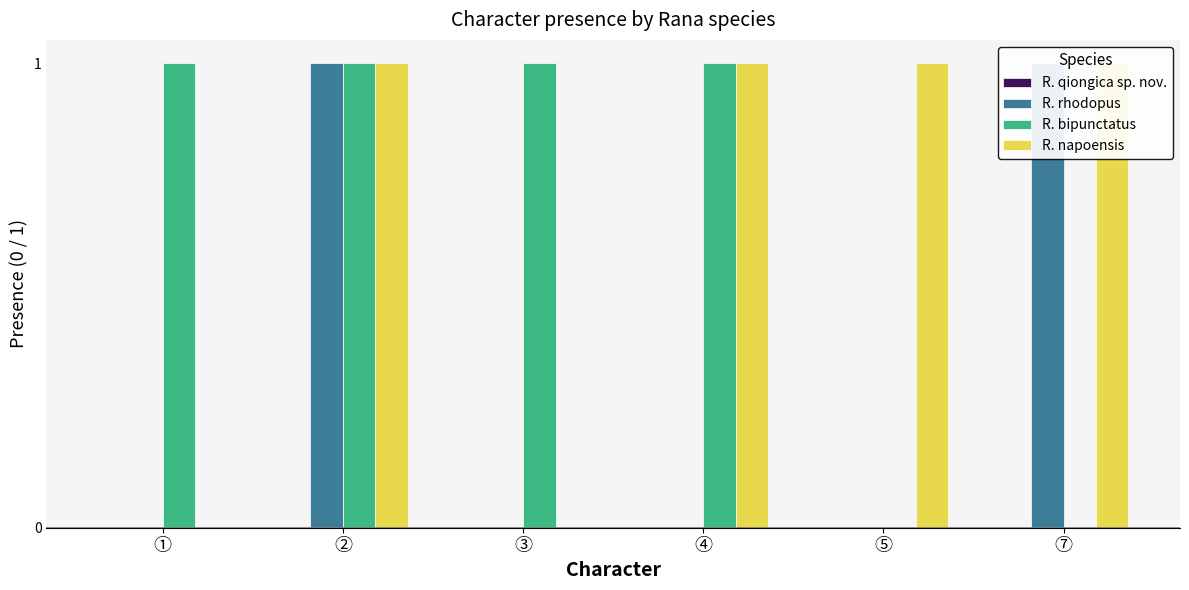

List the series in order of their peak value, lowest first.

R. qiongica sp. nov., R. rhodopus, R. bipunctatus, R. napoensis